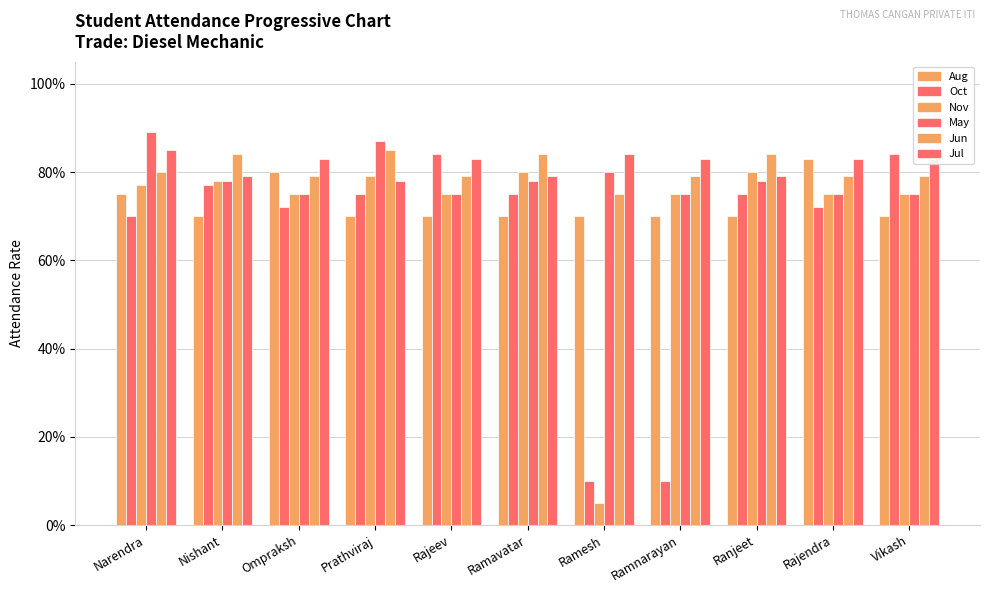

The value of Jul at Rajeev is 0.3. True or false?

False